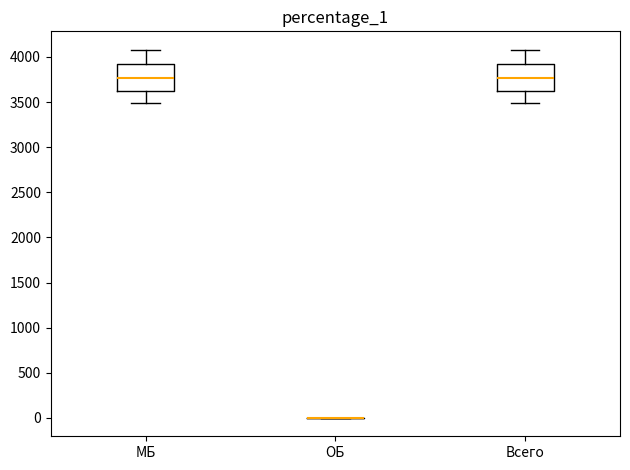

Reading left to right, read every box against the y-axis: the position of its median line, the range the box covers, and the ends of its whiskers. The values are not printed on the chart, so give them approximately, as read against the axis.

МБ: median 3750, box 3650 to 3900, whiskers 3500 to 4100
ОБ: box collapsed to a line at 0, whiskers 0 to 0
Всего: median 3750, box 3650 to 3900, whiskers 3500 to 4100